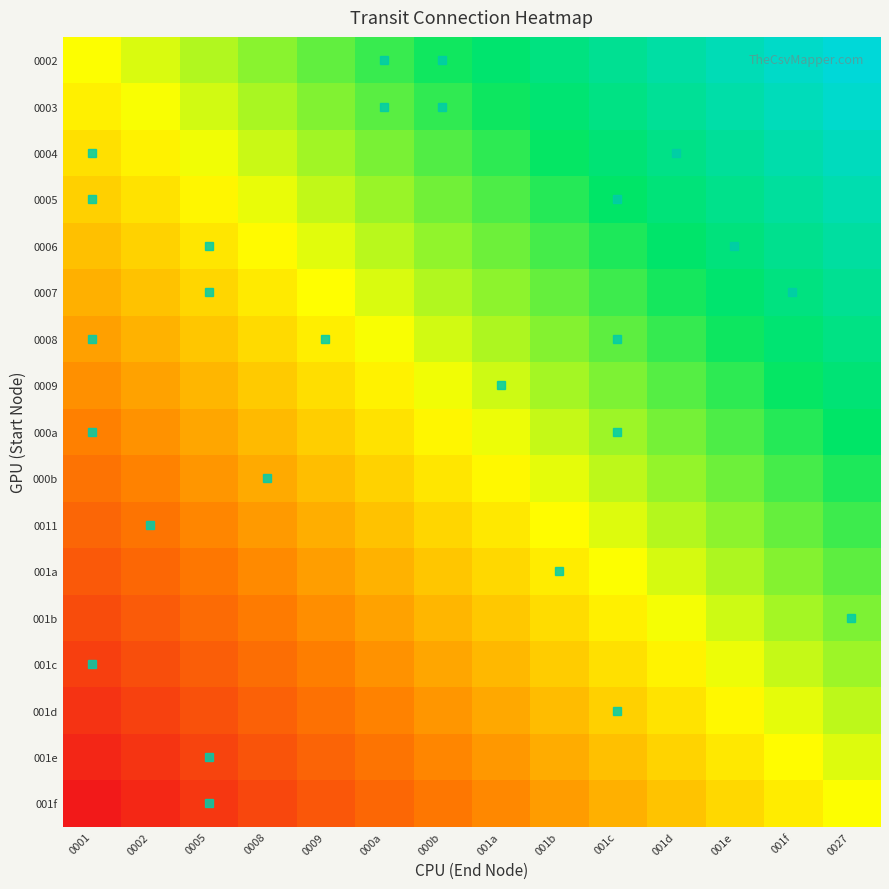

Reading left to right, transcribe all the data shown in this chart.

0002: 0001=0.0	0002=0.1	0005=0.2	0008=0.2	0009=0.3	000a=0.4	000b=0.5	001a=0.5	001b=0.6	001c=0.7	001d=0.8	001e=0.8	001f=0.9	0027=1.0
0003: 0001=-0.1	0002=0.0	0005=0.1	0008=0.2	0009=0.2	000a=0.3	000b=0.4	001a=0.5	001b=0.6	001c=0.6	001d=0.7	001e=0.8	001f=0.9	0027=0.9
0004: 0001=-0.1	0002=-0.0	0005=0.0	0008=0.1	0009=0.2	000a=0.3	000b=0.3	001a=0.4	001b=0.5	001c=0.6	001d=0.6	001e=0.7	001f=0.8	0027=0.9
0005: 0001=-0.2	0002=-0.1	0005=-0.0	0008=0.0	0009=0.1	000a=0.2	000b=0.3	001a=0.4	001b=0.4	001c=0.5	001d=0.6	001e=0.7	001f=0.7	0027=0.8
0006: 0001=-0.2	0002=-0.2	0005=-0.1	0008=-0.0	0009=0.1	000a=0.1	000b=0.2	001a=0.3	001b=0.4	001c=0.4	001d=0.5	001e=0.6	001f=0.7	0027=0.8
0007: 0001=-0.3	0002=-0.2	0005=-0.2	0008=-0.1	0009=-0.0	000a=0.1	000b=0.1	001a=0.2	001b=0.3	001c=0.4	001d=0.5	001e=0.5	001f=0.6	0027=0.7
0008: 0001=-0.4	0002=-0.3	0005=-0.2	0008=-0.1	0009=-0.1	000a=0.0	000b=0.1	001a=0.2	001b=0.2	001c=0.3	001d=0.4	001e=0.5	001f=0.5	0027=0.6
0009: 0001=-0.4	0002=-0.4	0005=-0.3	0008=-0.2	0009=-0.1	000a=-0.1	000b=0.0	001a=0.1	001b=0.2	001c=0.3	001d=0.3	001e=0.4	001f=0.5	0027=0.6
000a: 0001=-0.5	0002=-0.4	0005=-0.3	0008=-0.3	0009=-0.2	000a=-0.1	000b=-0.0	001a=0.0	001b=0.1	001c=0.2	001d=0.3	001e=0.3	001f=0.4	0027=0.5
000b: 0001=-0.6	0002=-0.5	0005=-0.4	0008=-0.3	0009=-0.3	000a=-0.2	000b=-0.1	001a=-0.0	001b=0.1	001c=0.1	001d=0.2	001e=0.3	001f=0.4	0027=0.4
0011: 0001=-0.6	0002=-0.5	0005=-0.5	0008=-0.4	0009=-0.3	000a=-0.2	000b=-0.2	001a=-0.1	001b=-0.0	001c=0.1	001d=0.1	001e=0.2	001f=0.3	0027=0.4
001a: 0001=-0.7	0002=-0.6	0005=-0.5	0008=-0.5	0009=-0.4	000a=-0.3	000b=-0.2	001a=-0.1	001b=-0.1	001c=0.0	001d=0.1	001e=0.2	001f=0.2	0027=0.3
001b: 0001=-0.8	0002=-0.7	0005=-0.6	0008=-0.5	0009=-0.4	000a=-0.4	000b=-0.3	001a=-0.2	001b=-0.1	001c=-0.1	001d=0.0	001e=0.1	001f=0.2	0027=0.2
001c: 0001=-0.8	0002=-0.7	0005=-0.7	0008=-0.6	0009=-0.5	000a=-0.4	000b=-0.4	001a=-0.3	001b=-0.2	001c=-0.1	001d=-0.0	001e=0.0	001f=0.1	0027=0.2
001d: 0001=-0.9	0002=-0.8	0005=-0.7	0008=-0.6	0009=-0.6	000a=-0.5	000b=-0.4	001a=-0.3	001b=-0.3	001c=-0.2	001d=-0.1	001e=-0.0	001f=0.0	0027=0.1
001e: 0001=-0.9	0002=-0.9	0005=-0.8	0008=-0.7	0009=-0.6	000a=-0.6	000b=-0.5	001a=-0.4	001b=-0.3	001c=-0.2	001d=-0.2	001e=-0.1	001f=-0.0	0027=0.1
001f: 0001=-1.0	0002=-0.9	0005=-0.8	0008=-0.8	0009=-0.7	000a=-0.6	000b=-0.5	001a=-0.5	001b=-0.4	001c=-0.3	001d=-0.2	001e=-0.2	001f=-0.1	0027=0.0